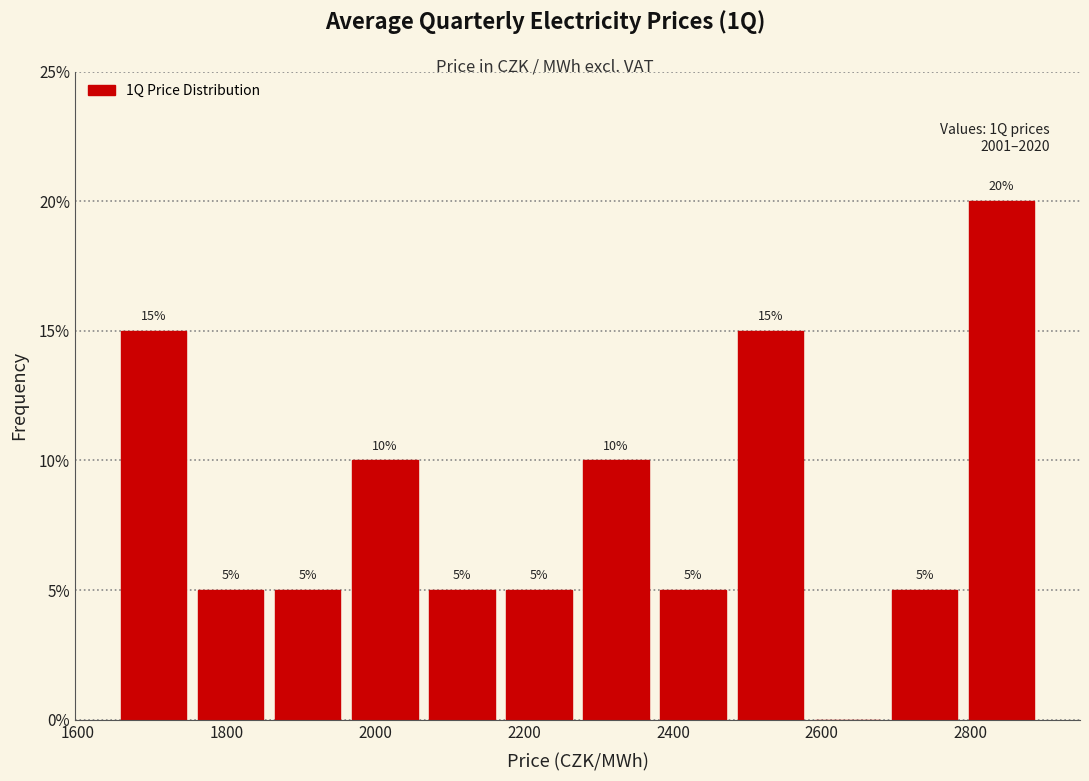

Over which range of the x-axis is the bar tallest?

2800 to 2900